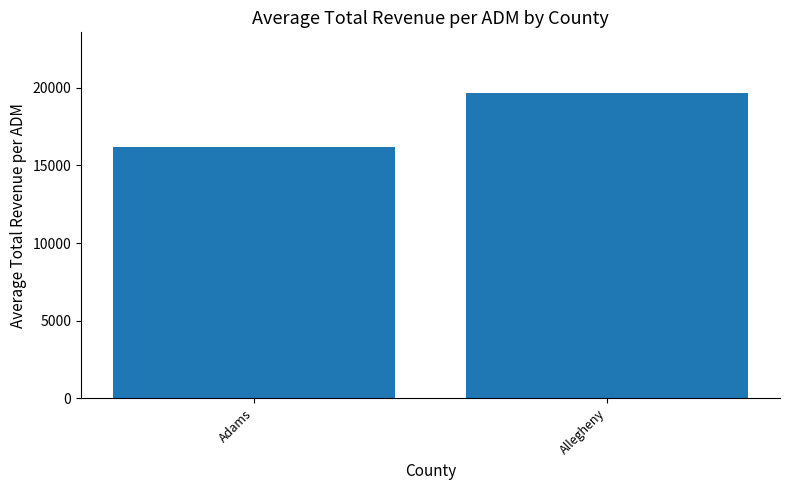

The value at Adams is 16183.3. True or false?

True